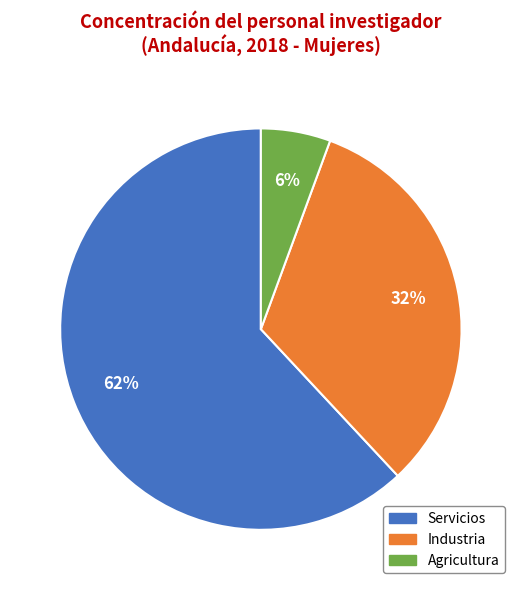

Is there any slice that represents more than half of the pie?

Yes